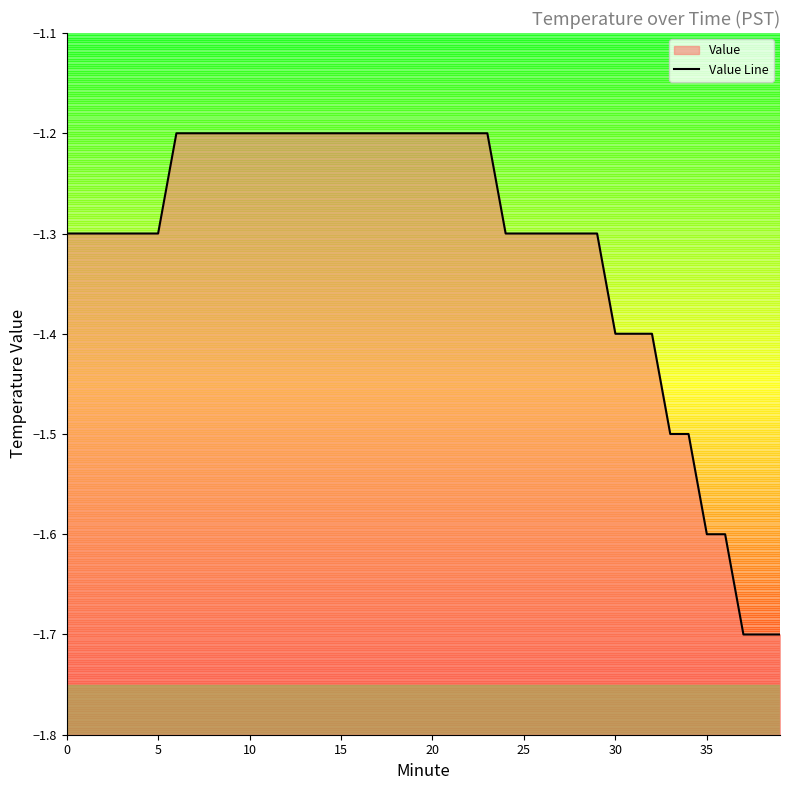

Does the chart have visible grid lines?

No